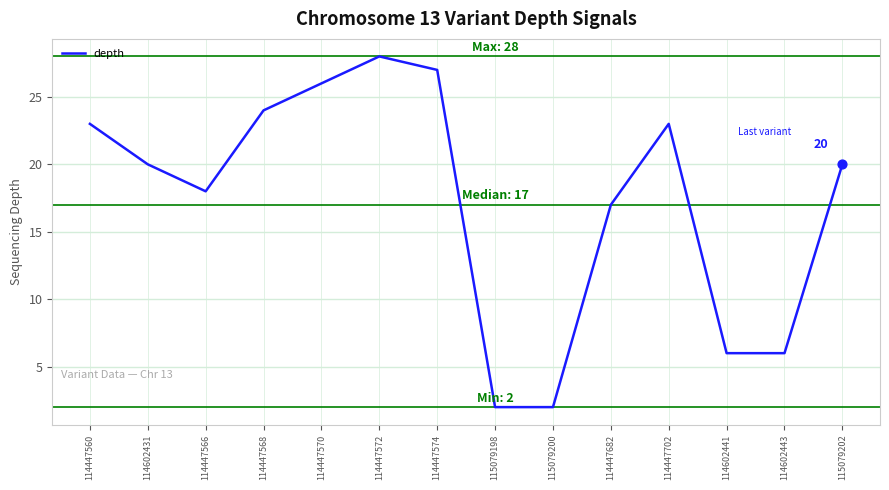

What is the change in value from 114447566 to 114602441?

-12